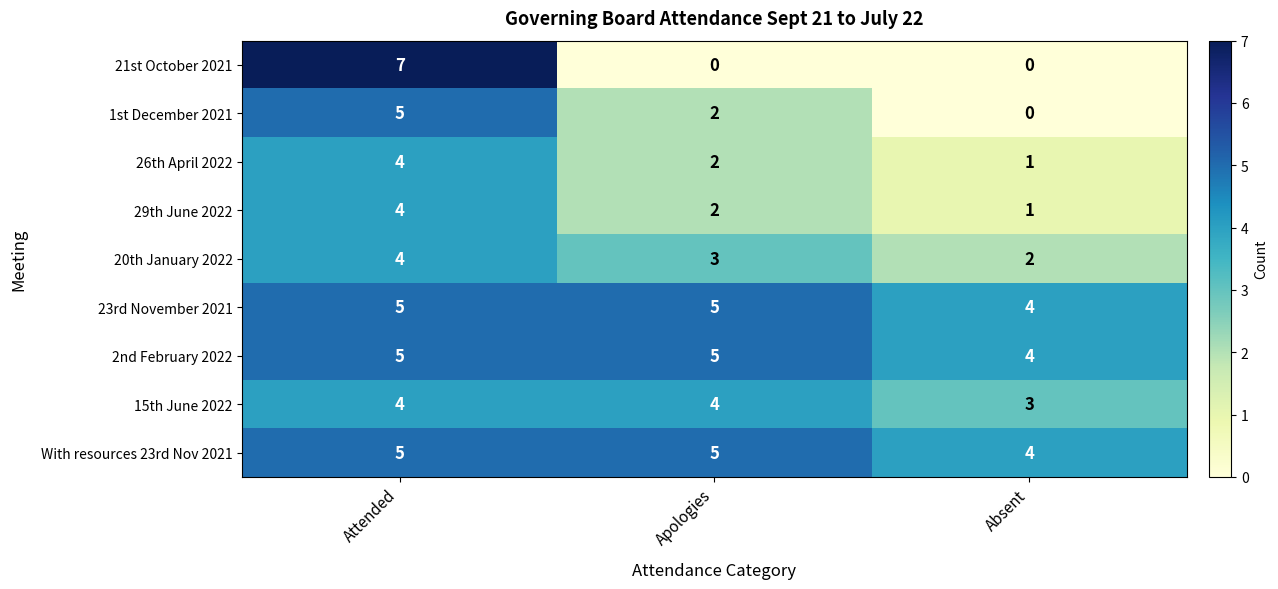

The 23rd November 2021 series shows 4 at Absent. True or false?

True